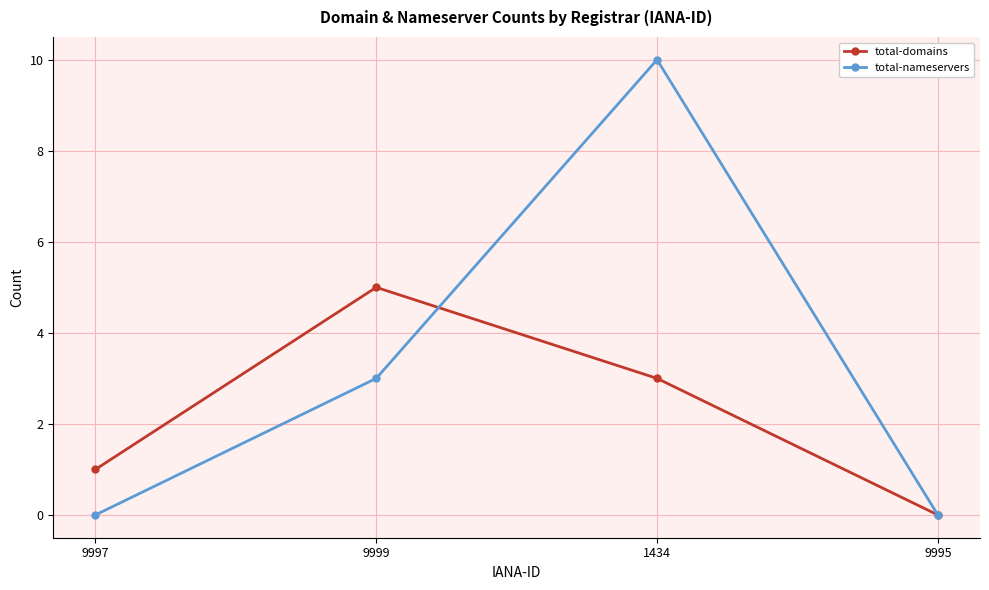

Which series has the largest total across all categories?

total-nameservers